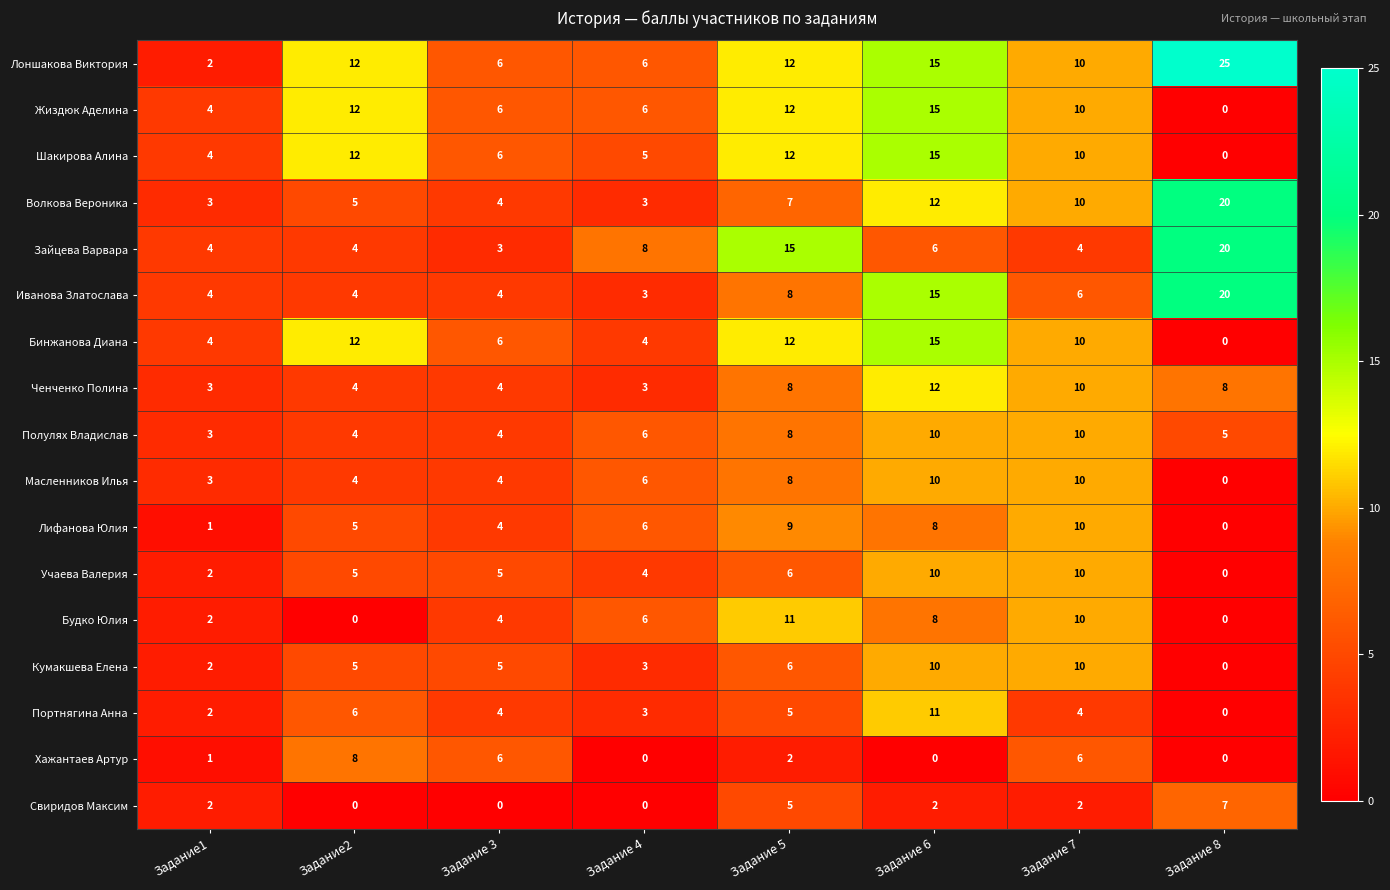

Read the Жиздюк Аделина value at Задание 6.

15